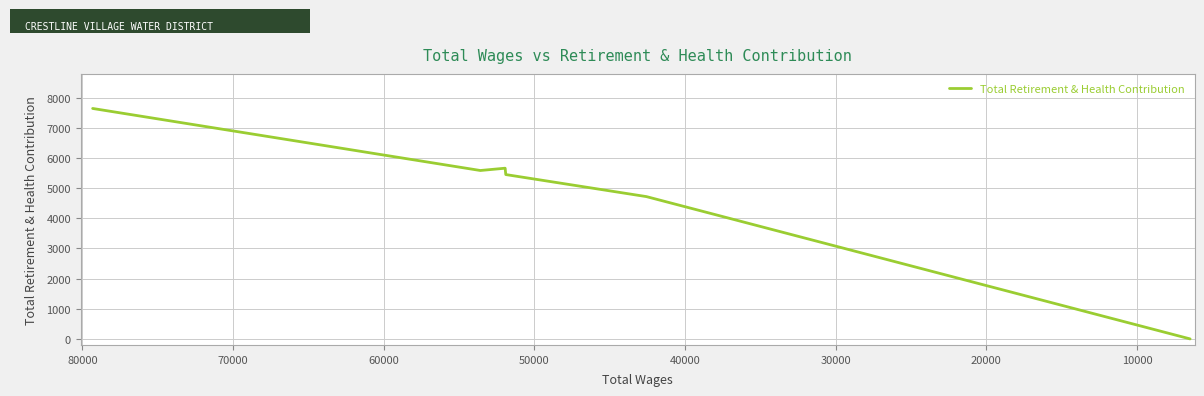

How many distinct data groups are displayed?

1